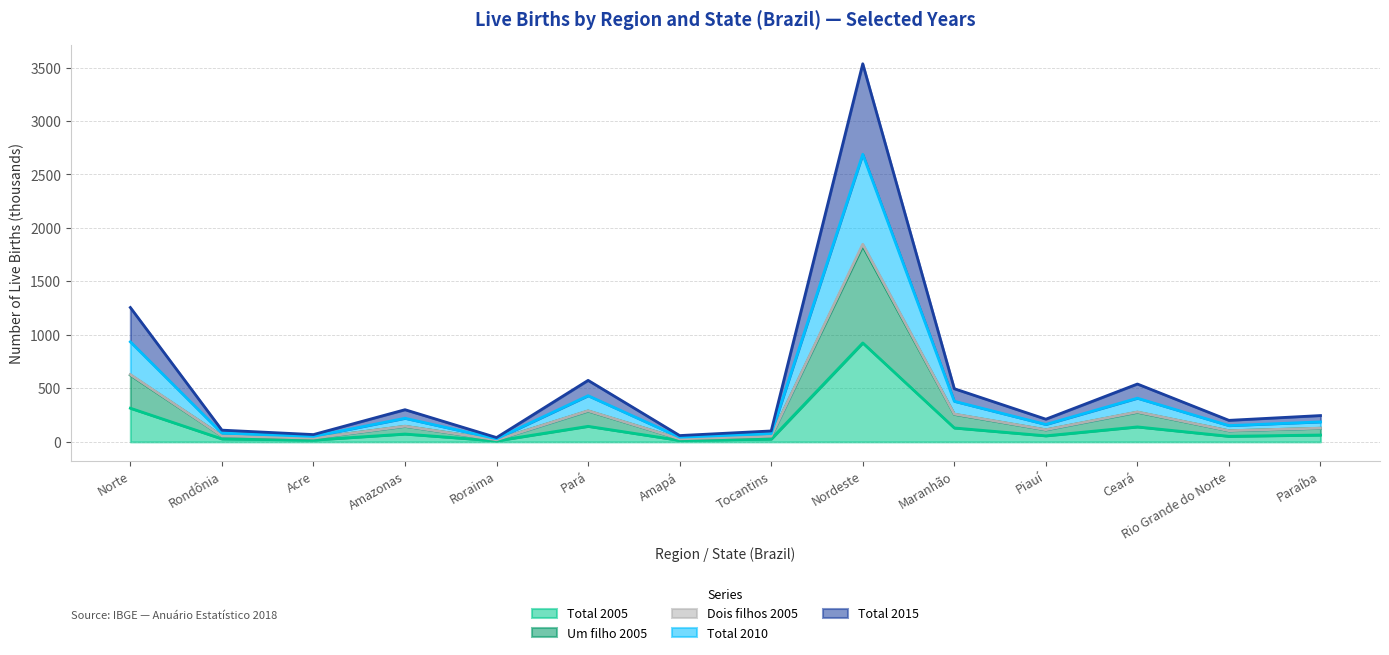

What value does the Um filho 2005 series have at Paraíba?

127.4